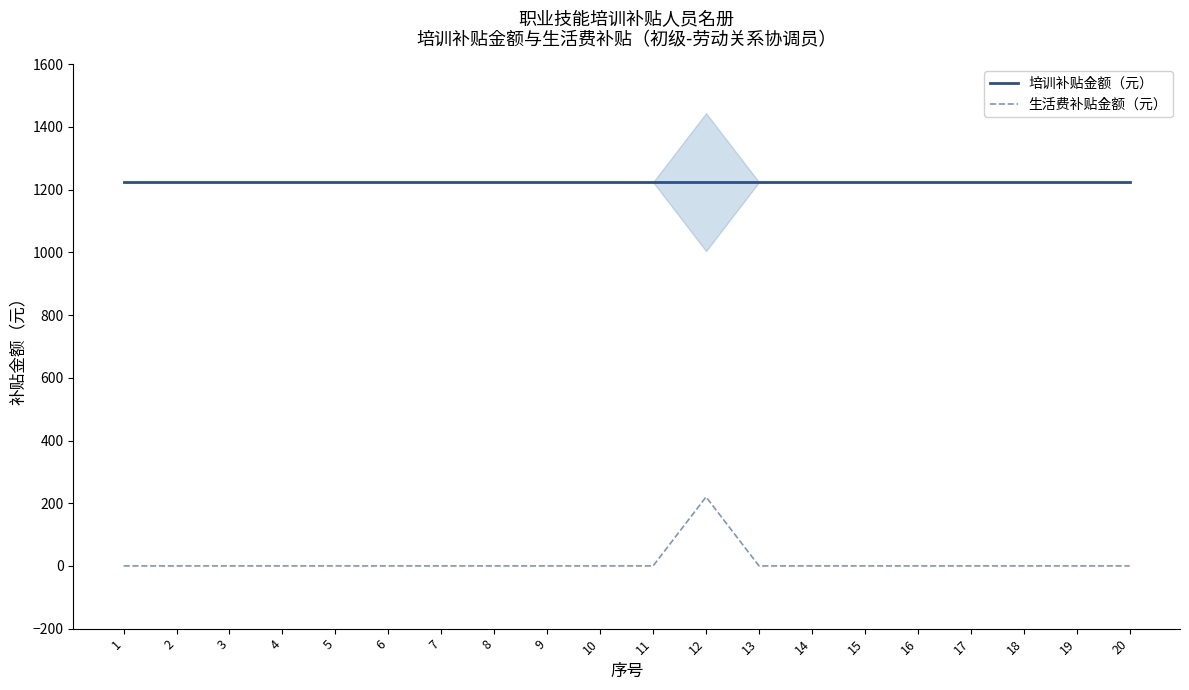

True or false: 培训补贴金额（元） and 生活费补贴金额（元） cross at least once.

False